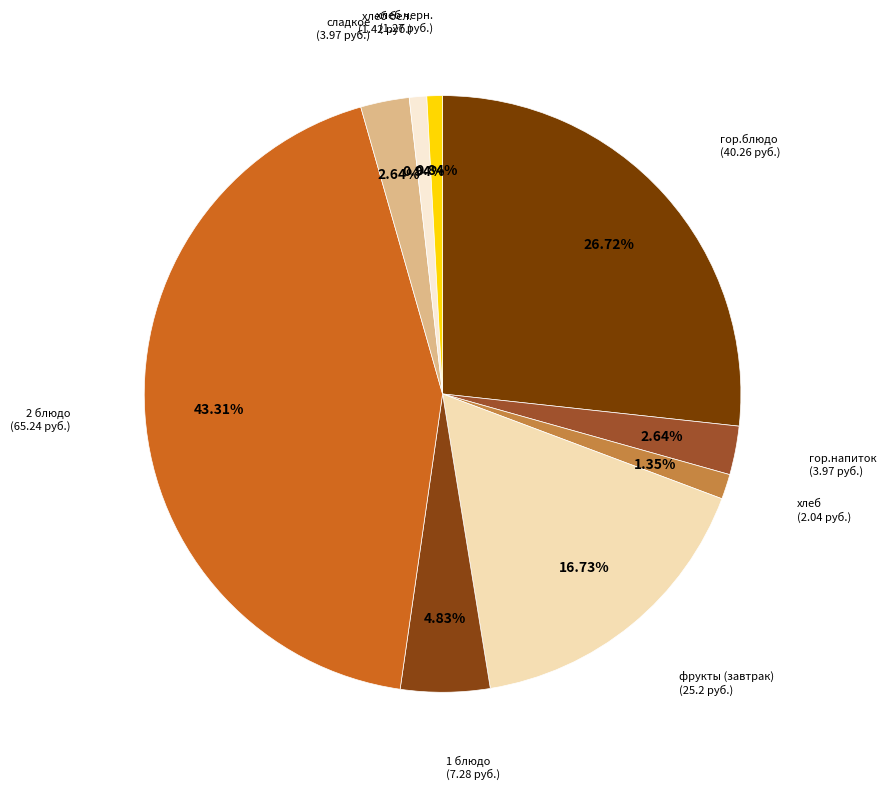

How many slices are in this pie chart?

9